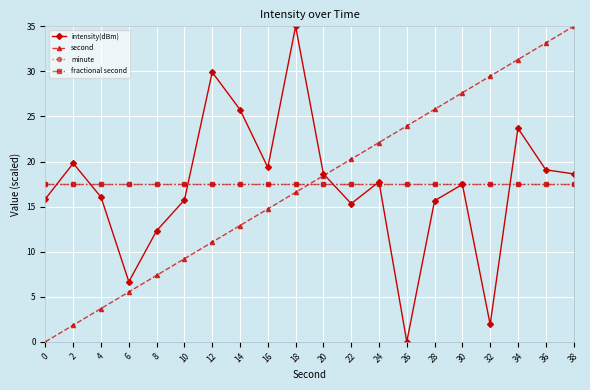

Does the chart have visible grid lines?

Yes